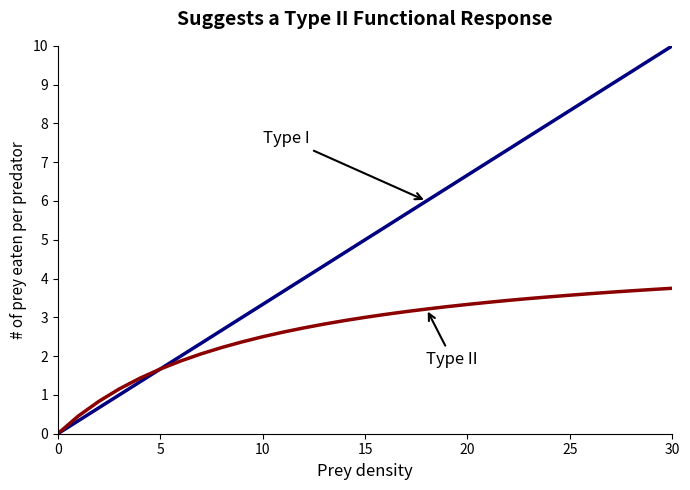

What is the greatest value displayed?

10.0